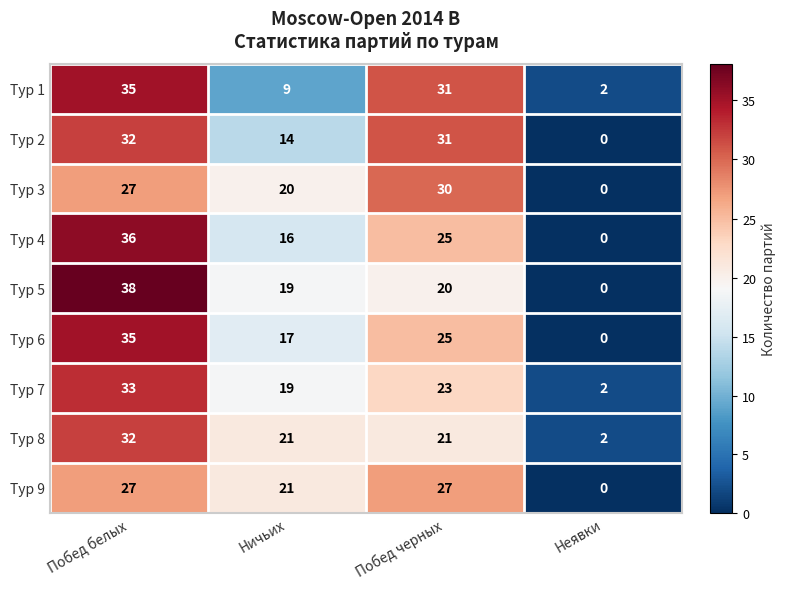

Between Побед белых and Неявки, which series saw the biggest shift?

Тур 5